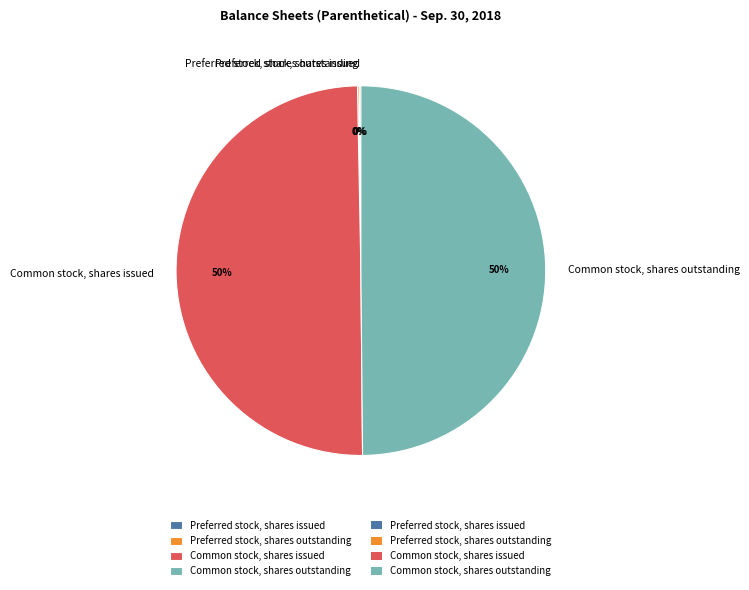

To the nearest percent, what portion does Common stock, shares outstanding represent?

50%